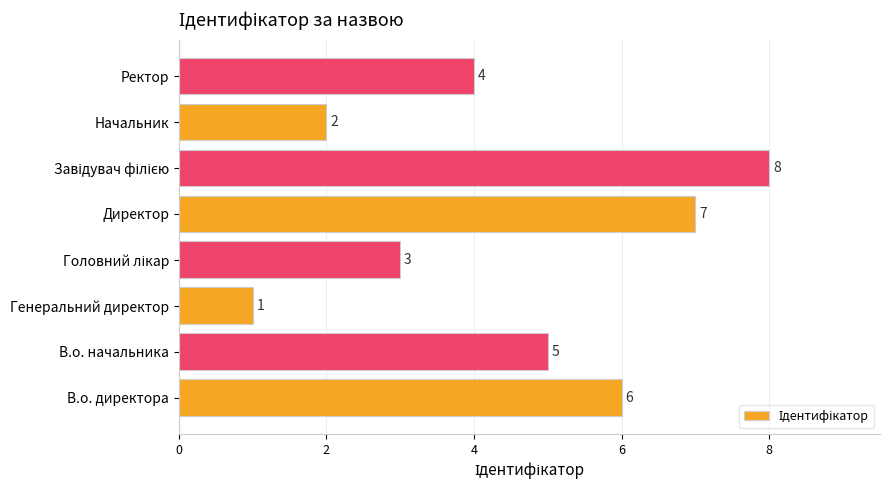

What is the maximum value shown in the chart?

8